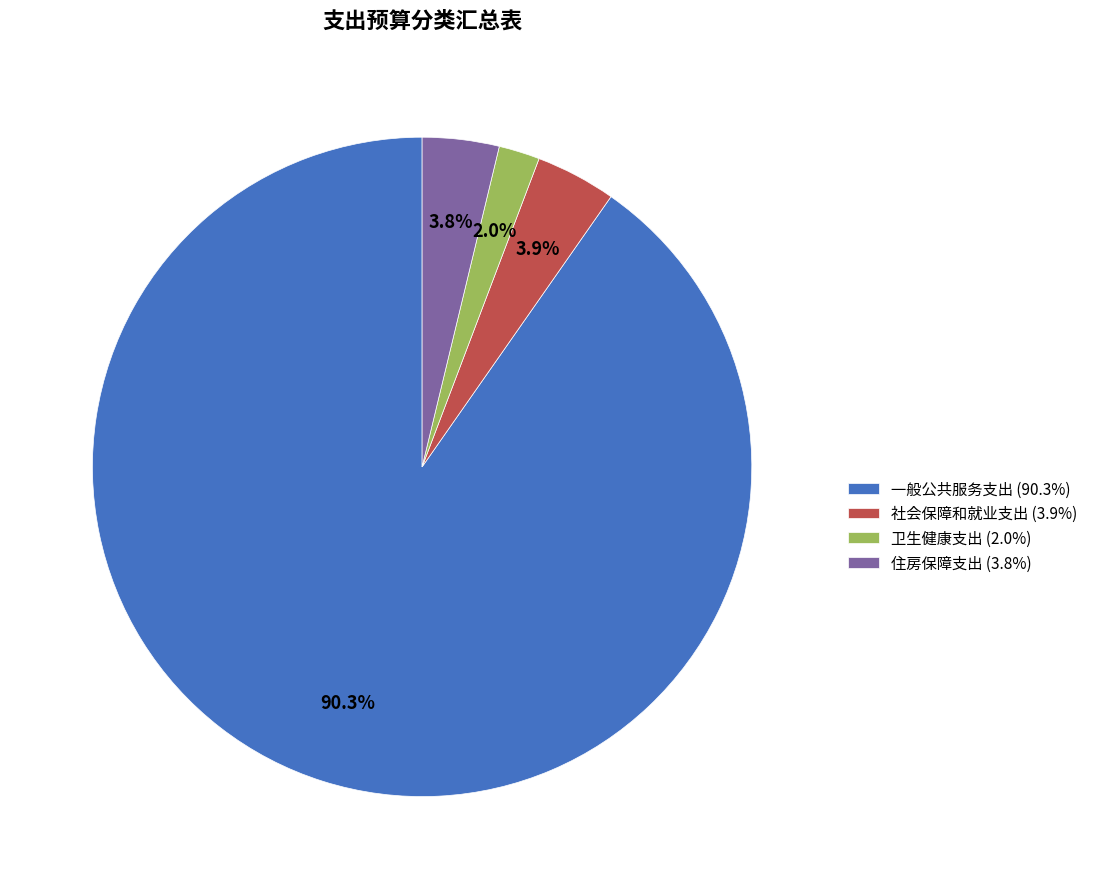

Is there a majority slice in this chart?

Yes